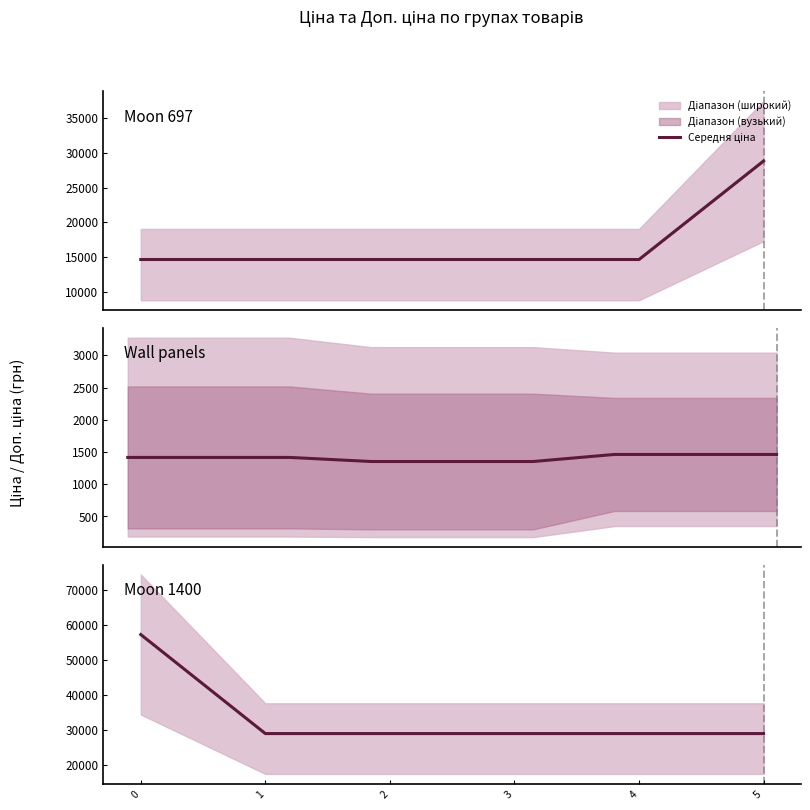

Between 5 and 2, which is larger?

5